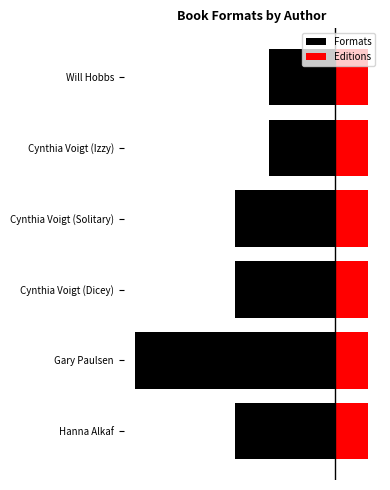

List the series in order of their overall mean, highest first.

Editions, Formats